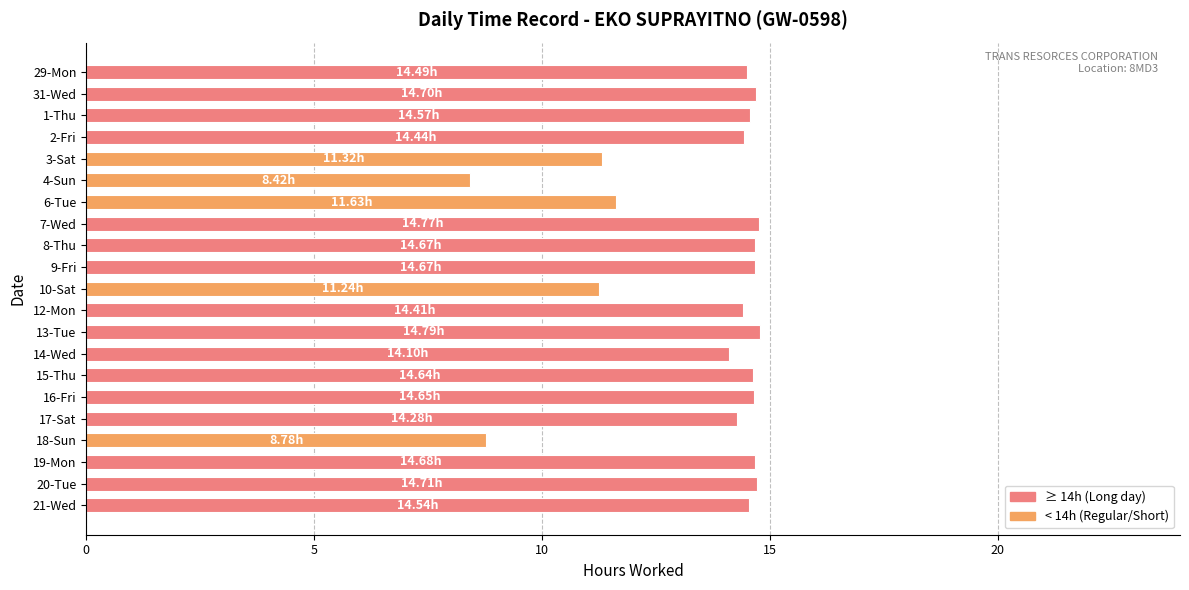

What is the sum of all values?

284.5